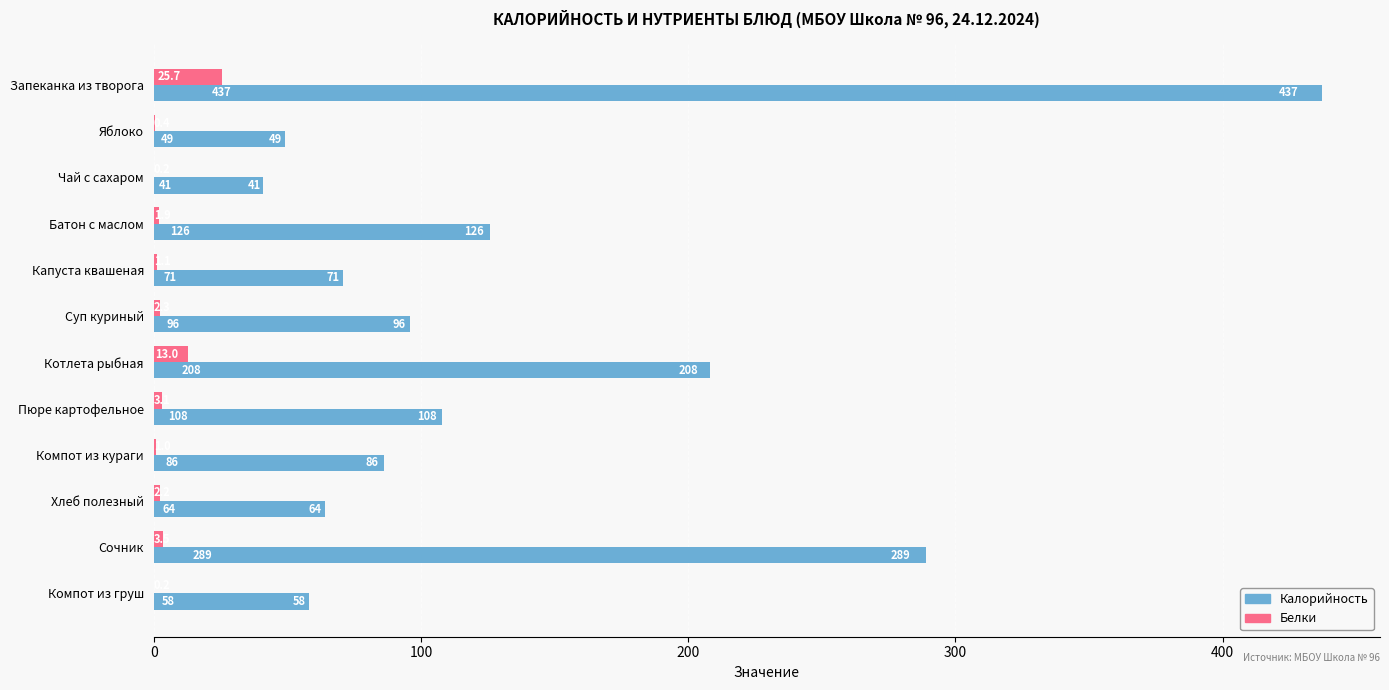

True or false: Белки has a value of 2.3 at Суп куриный.

True